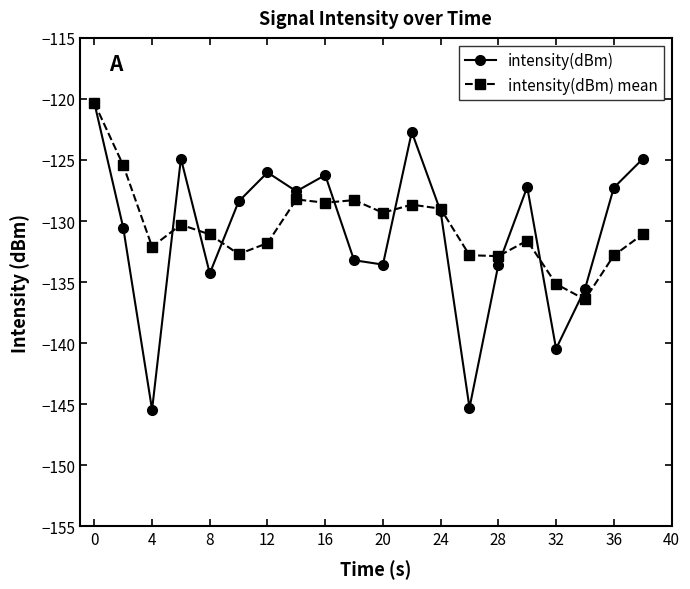

What is the lowest value of the intensity(dBm) mean series?

-136.4